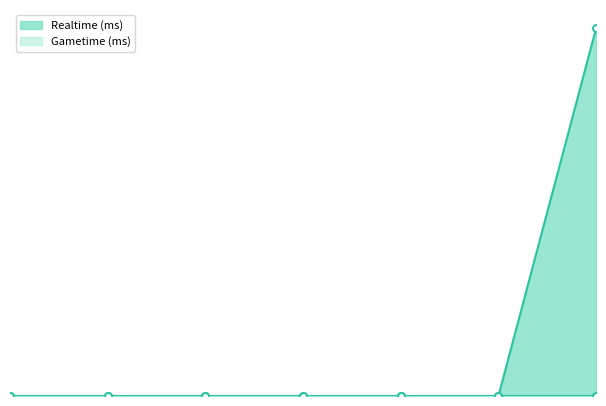

What is the difference between the maximum and second lowest values?

1379842